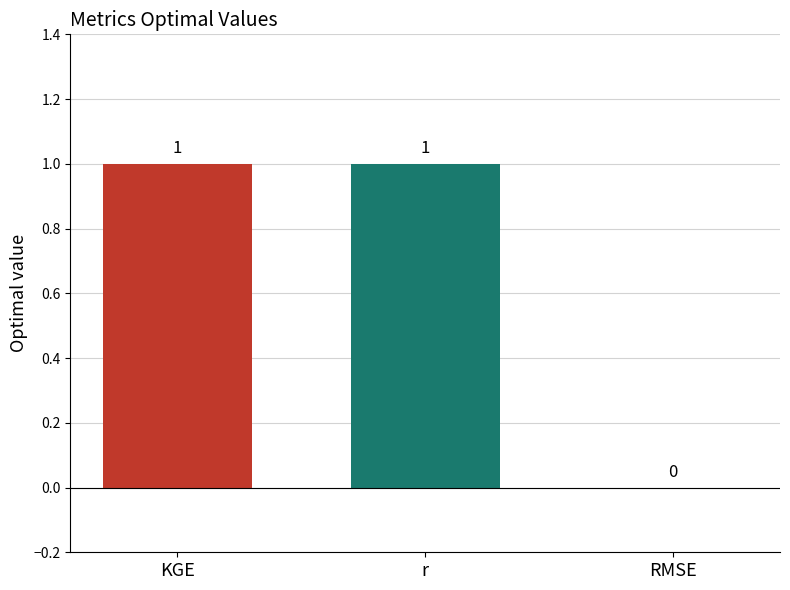

How many values are between 0 and 1?

3